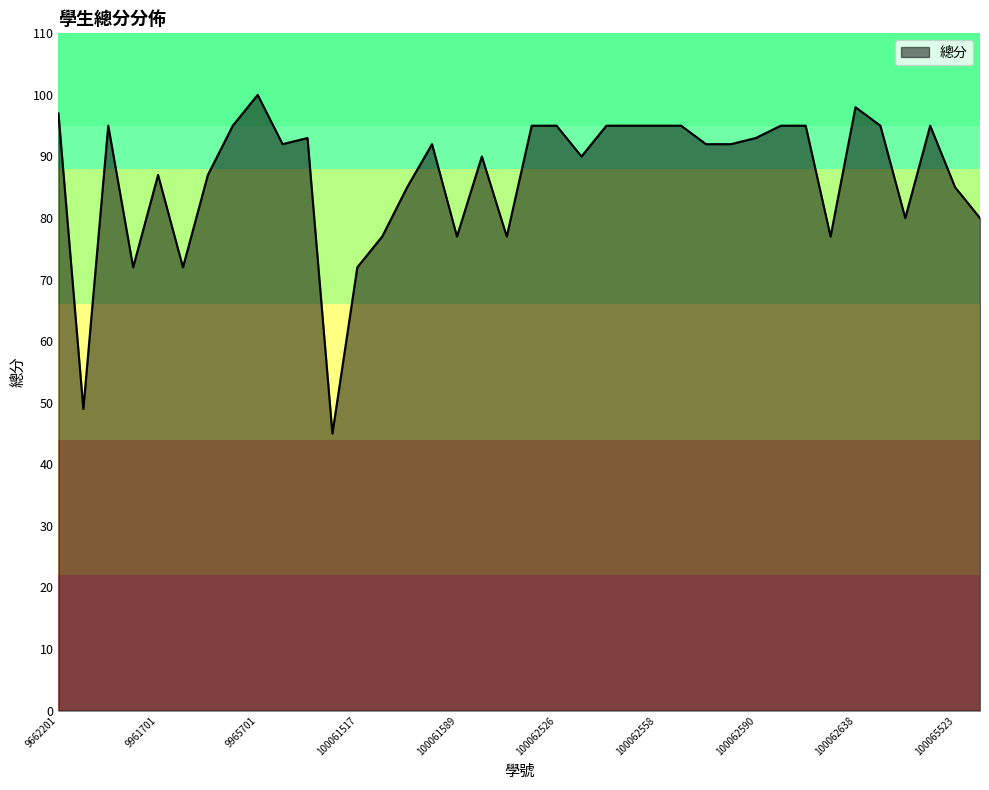

What is the maximum value shown in the chart?

100